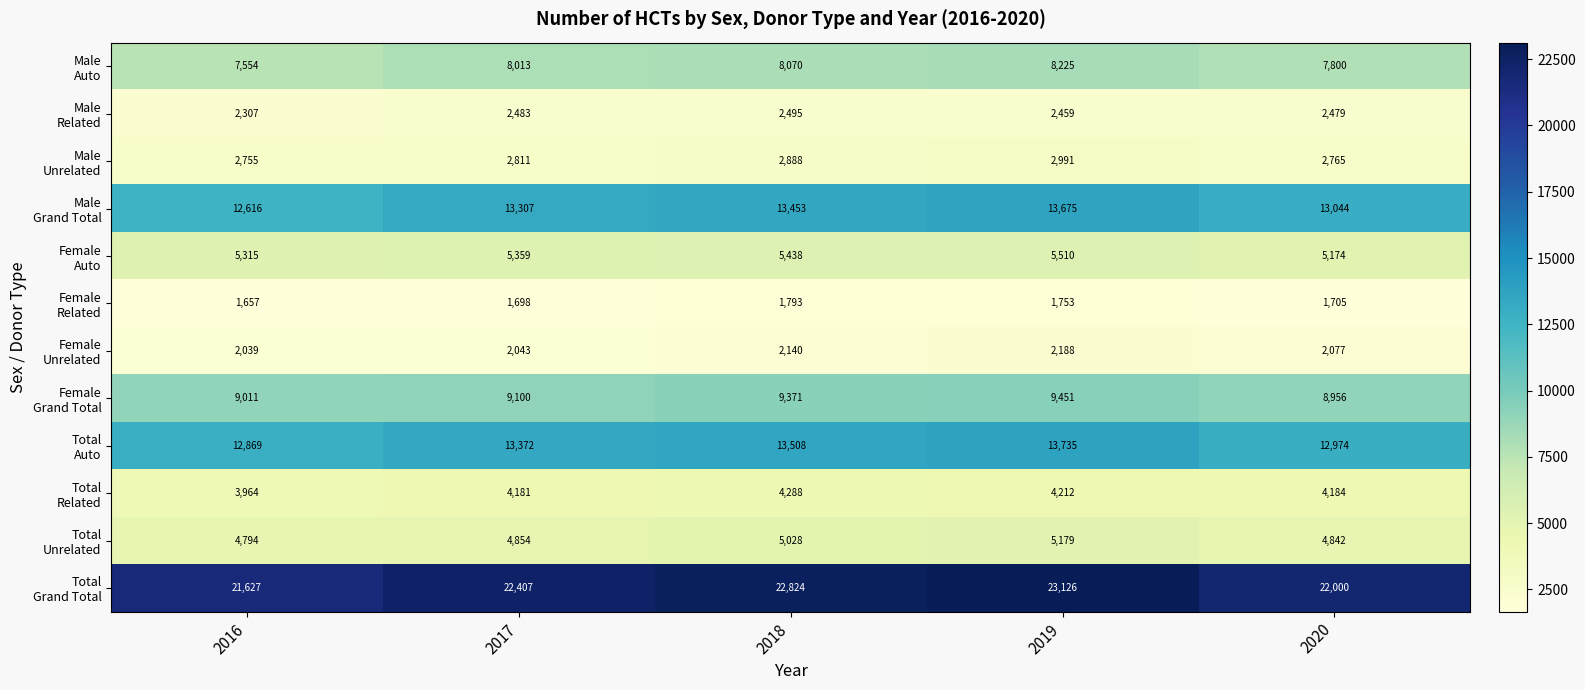

What is the spread (max minus min) of values at 2018?

21031